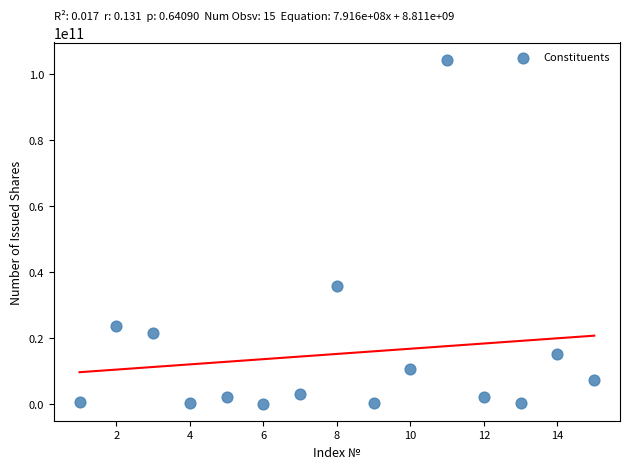

What is the range of X values (max minus min)?

14